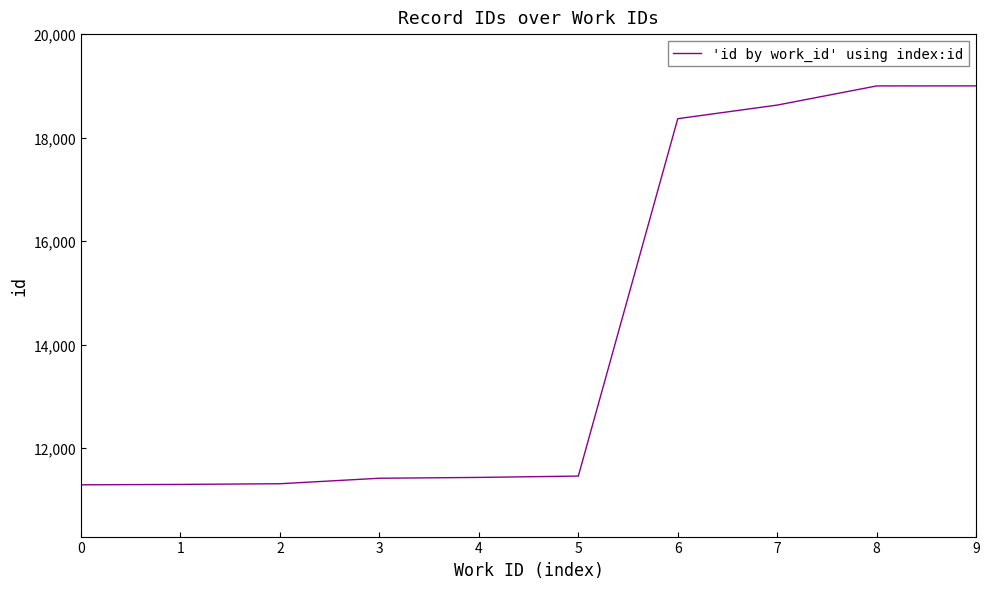

What is the average value?

14323